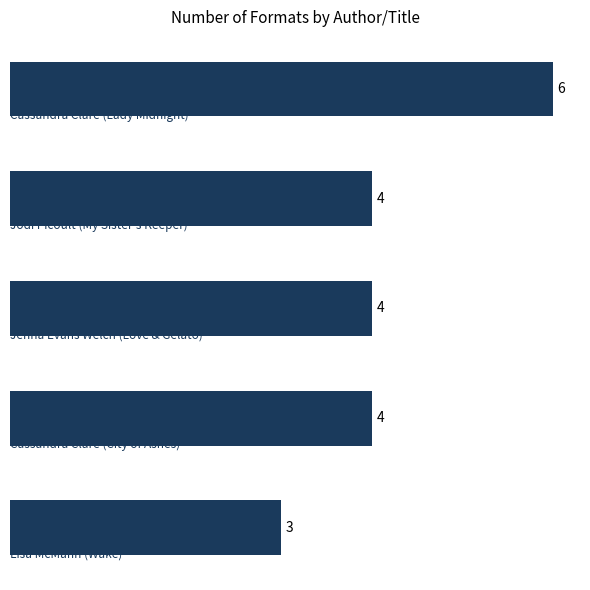

How many values are between 4 and 5?

3